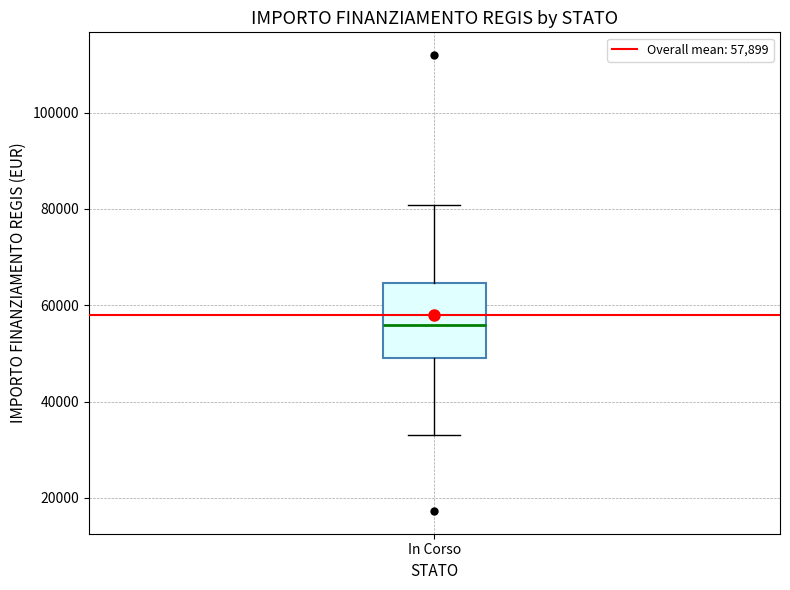

Read this box plot against the y-axis: the position of the median line, the range covered by the box, and the ends of both whiskers. The values are not printed on the chart, so give them approximately, as read against the axis.

median 56000, box 50000 to 64000, whiskers 32000 to 80000